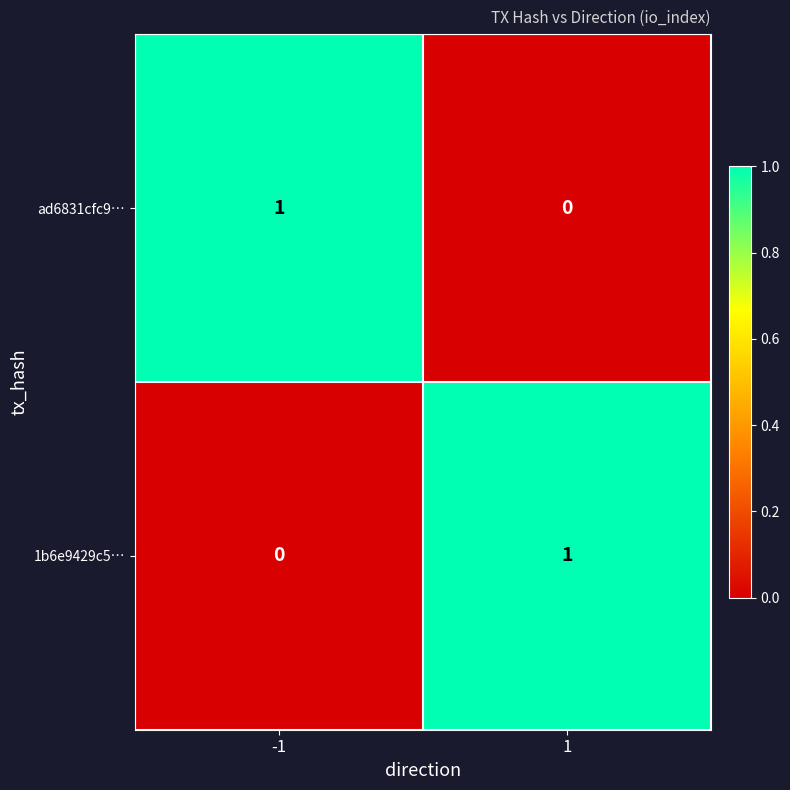

Reading left to right, transcribe all the data shown in this chart.

ad6831cfc9…: -1=1	1=0
1b6e9429c5…: -1=0	1=1